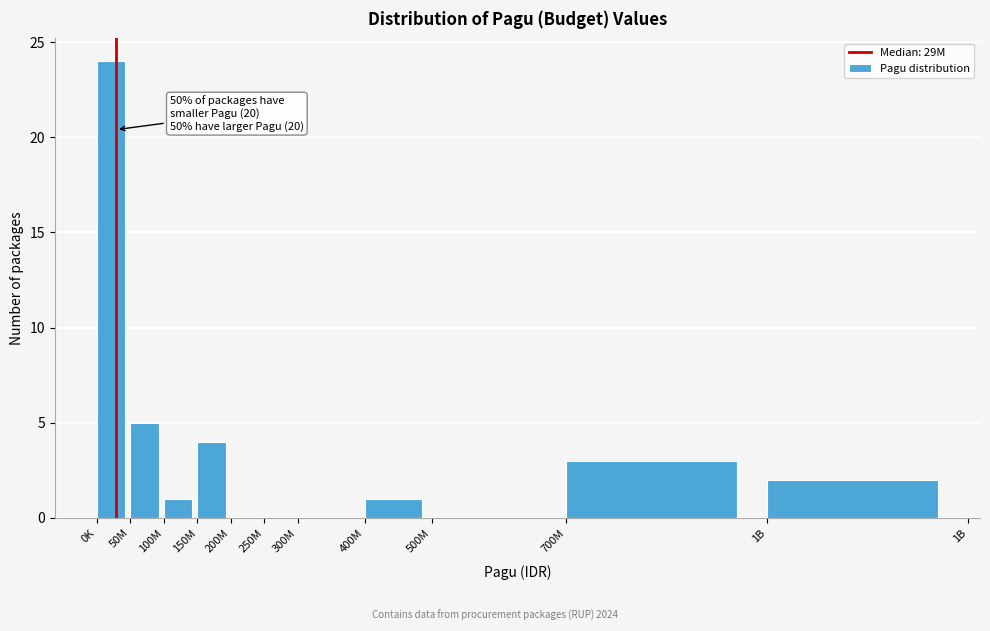

Reading right to left, transcribe all the data shown in this chart.

1B=2	700M=3	500M=0	400M=1	300M=0	250M=0	200M=0	150M=4	100M=1	50M=5	0K=24